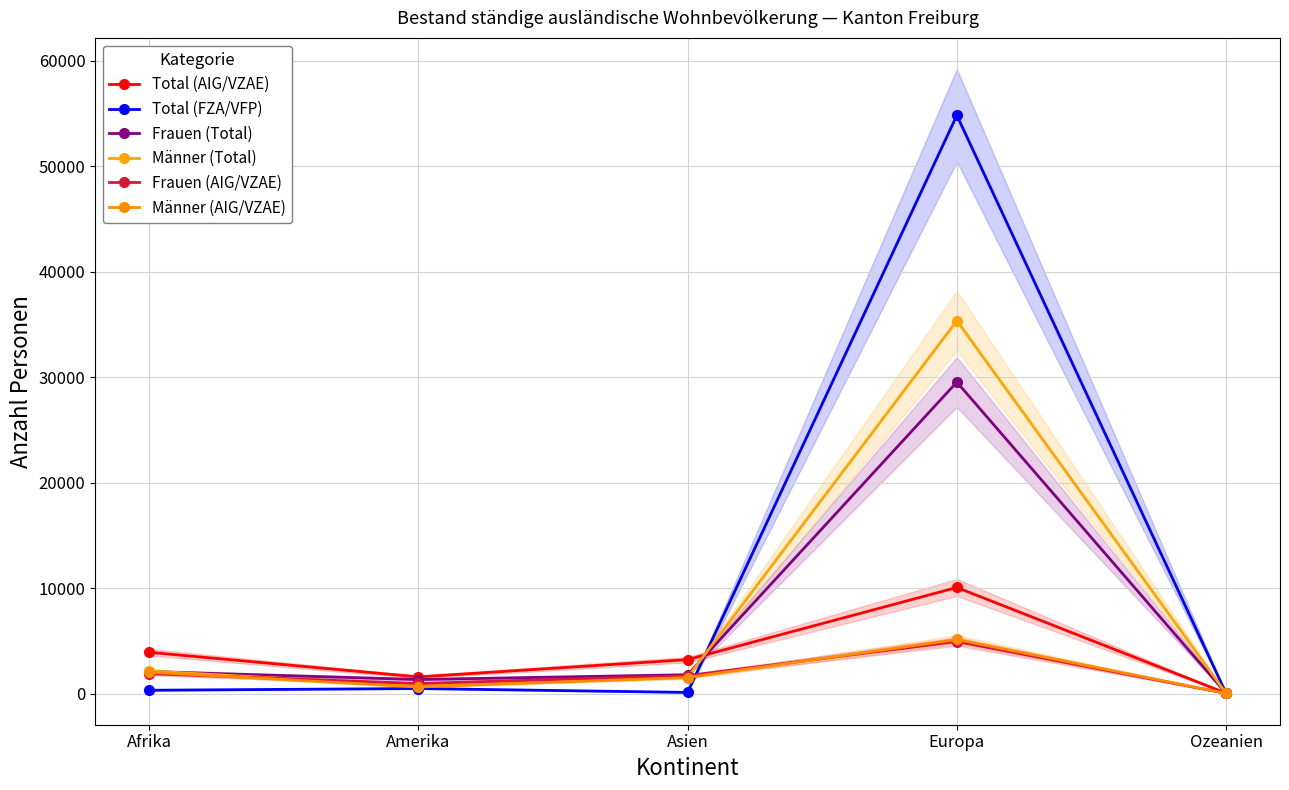

Which label corresponds to the largest value in the chart?

Europa